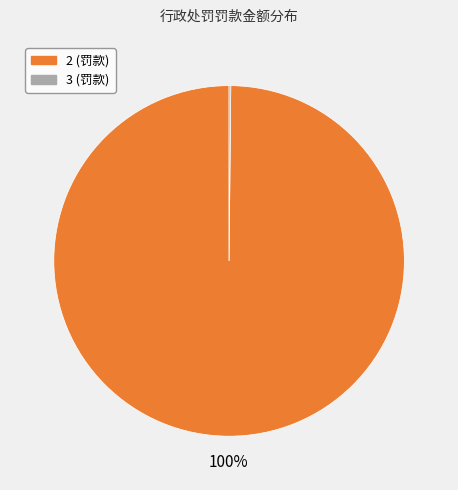

To the nearest percent, what portion does 2 (罚款) represent?

100%